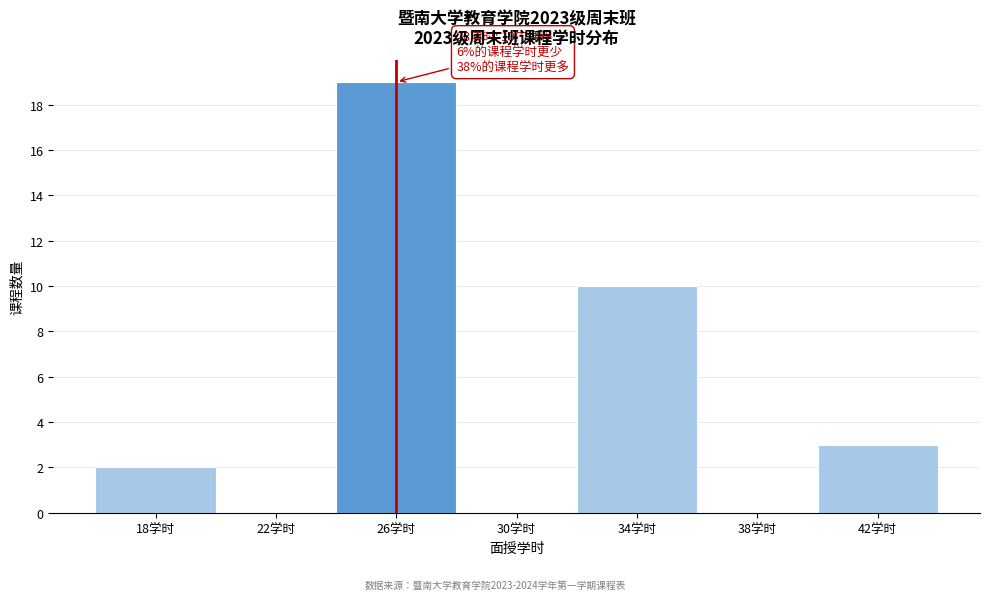

Reading right to left, extract all data points from this chart.

42学时=3	38学时=0	34学时=10	30学时=0	26学时=19	22学时=0	18学时=2